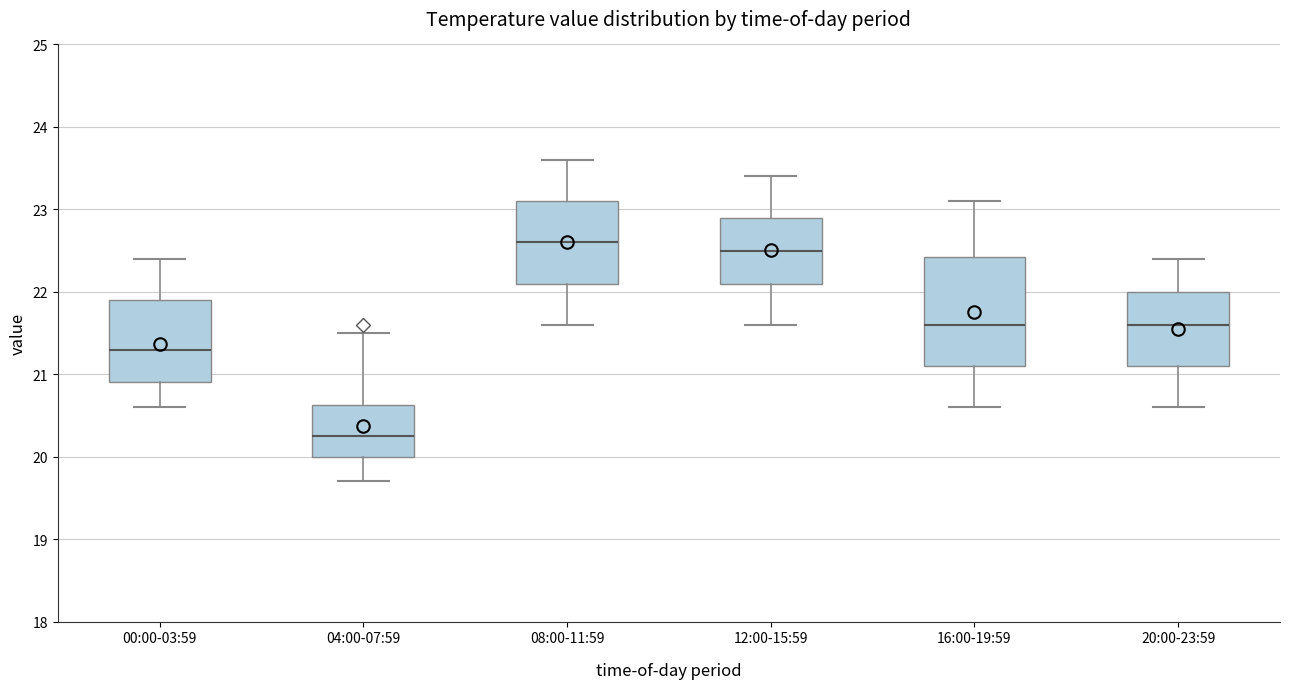

Comparing the boxes themselves (not the whiskers), which one is the tallest?

16:00-19:59